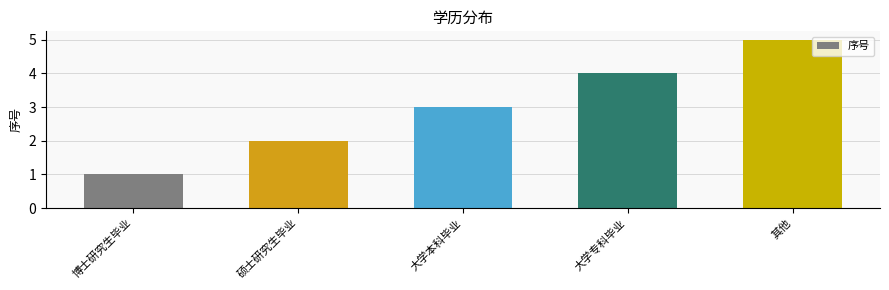

List the labels in order of value, smallest first.

博士研究生毕业, 硕士研究生毕业, 大学本科毕业, 大学专科毕业, 其他